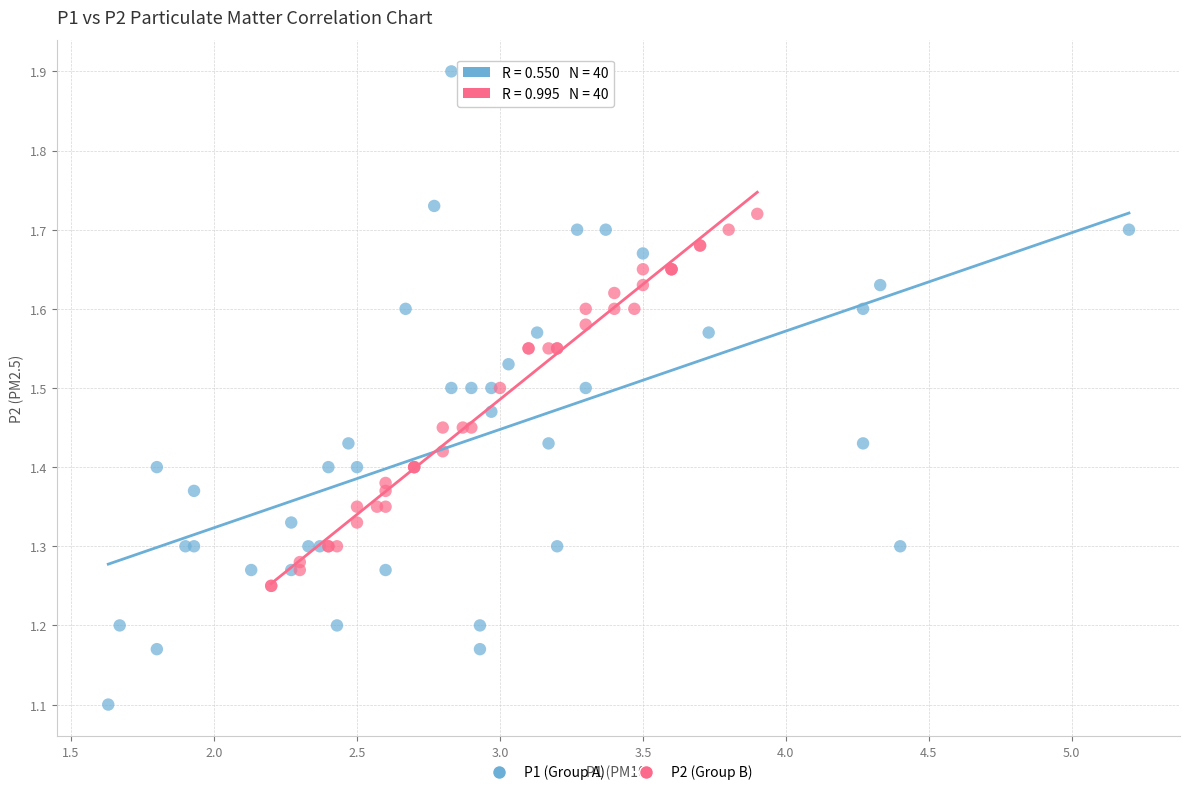

Which series contains the highest Y value?

P1 (Group A)